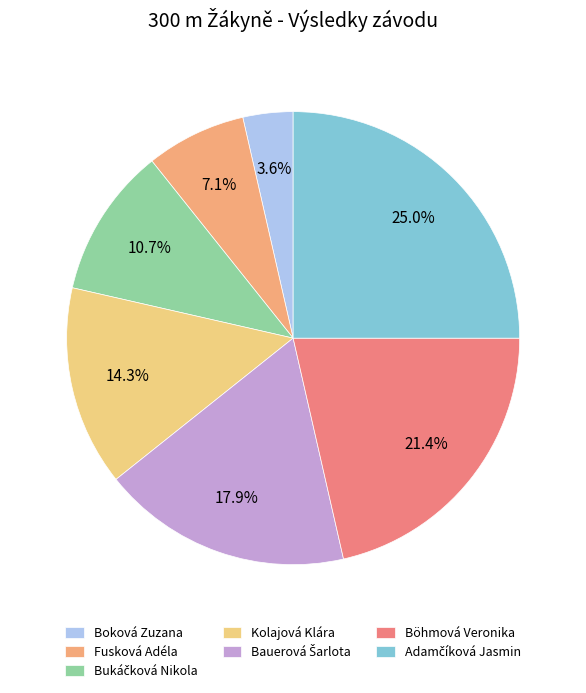

How many segments does this pie chart have?

7